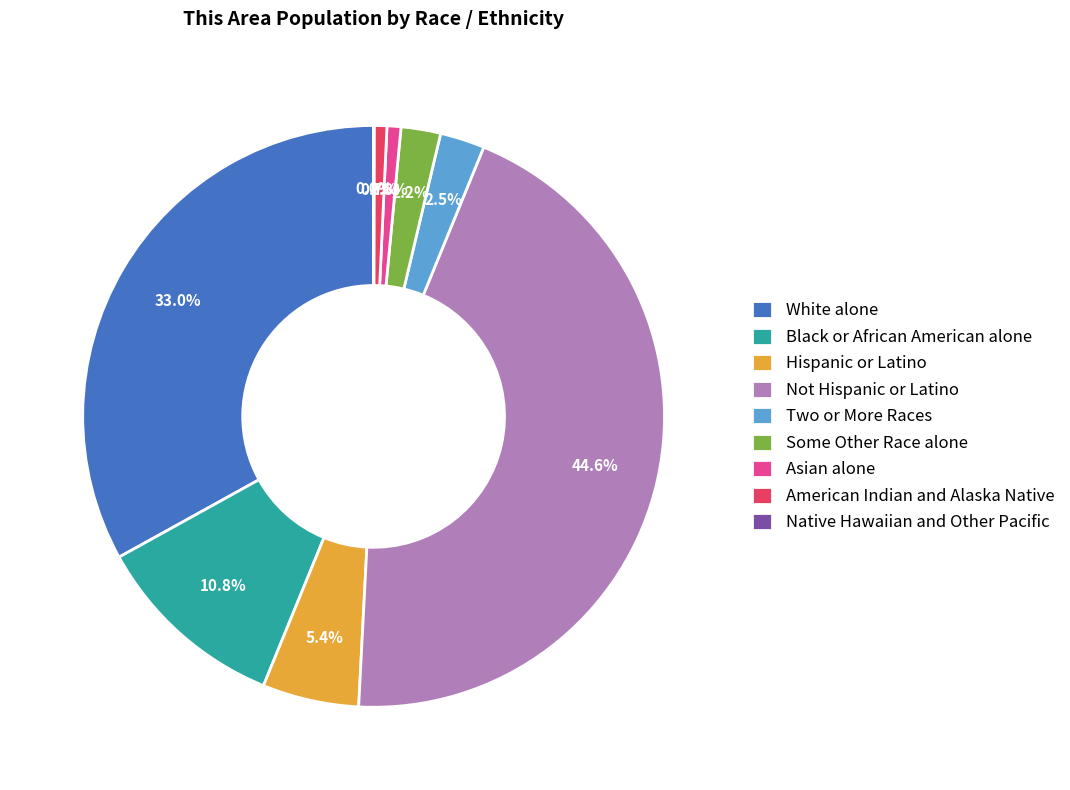

The Black or African American alone slice represents 11% of the pie. True or false?

True